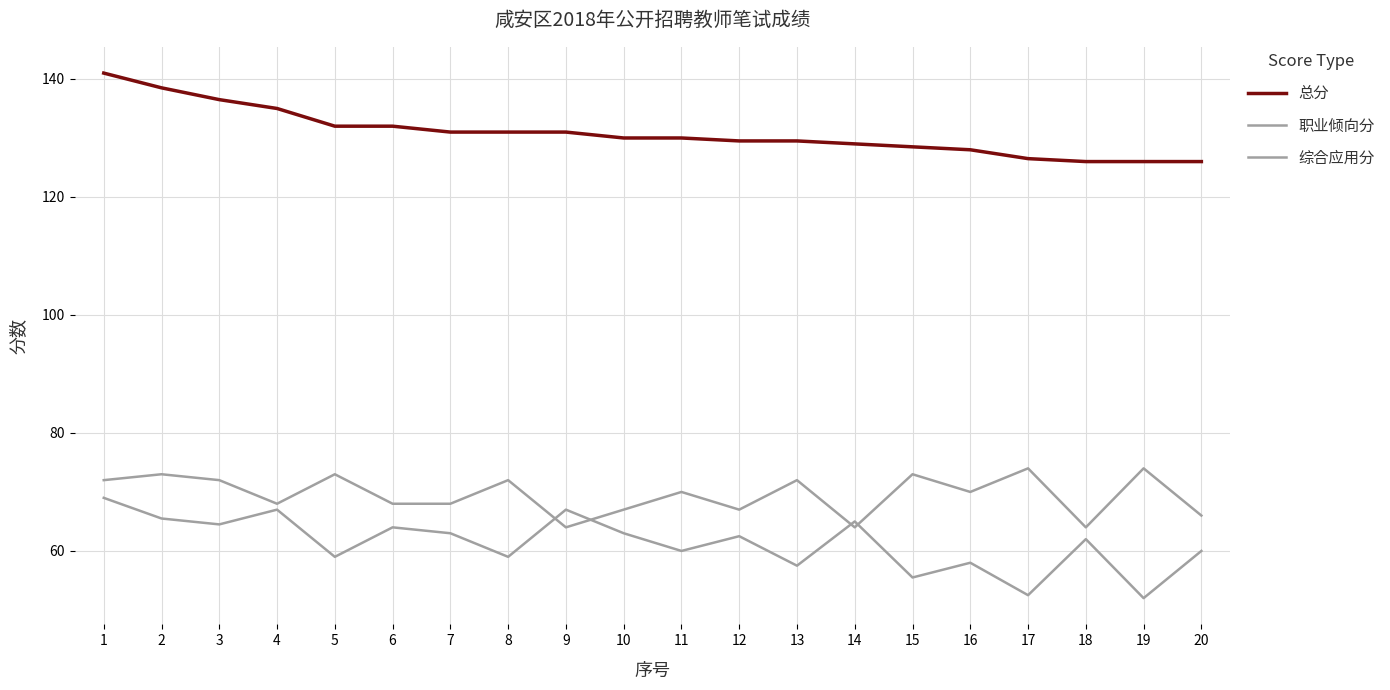

Is this an area chart (filled region under the line)?

No